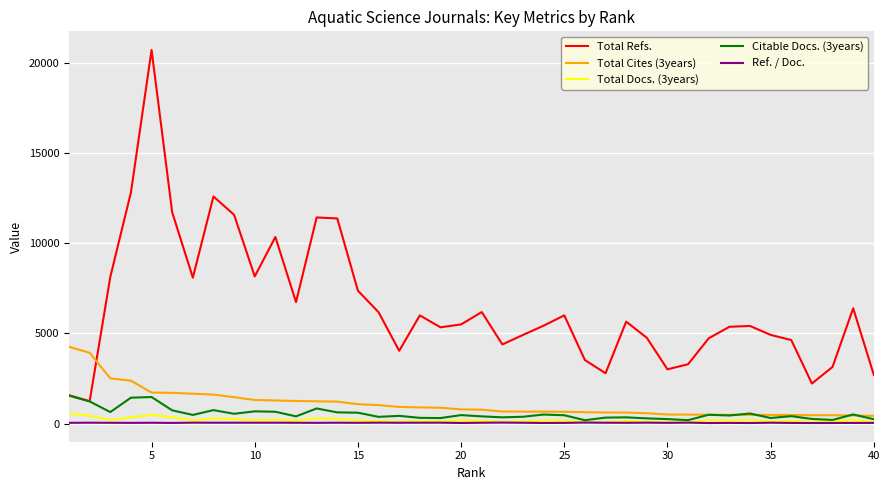

Which series has the largest total across all categories?

Total Refs.